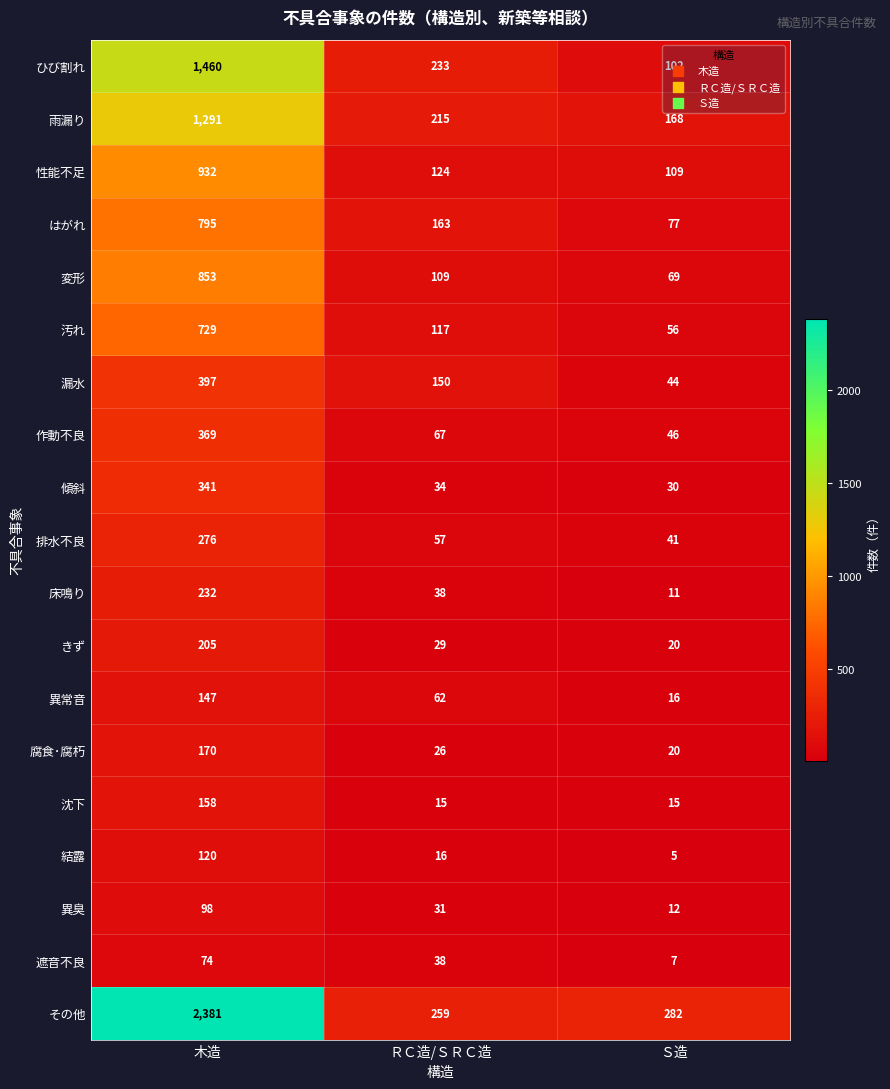

Which category has the lowest value across all series?

Ｓ造